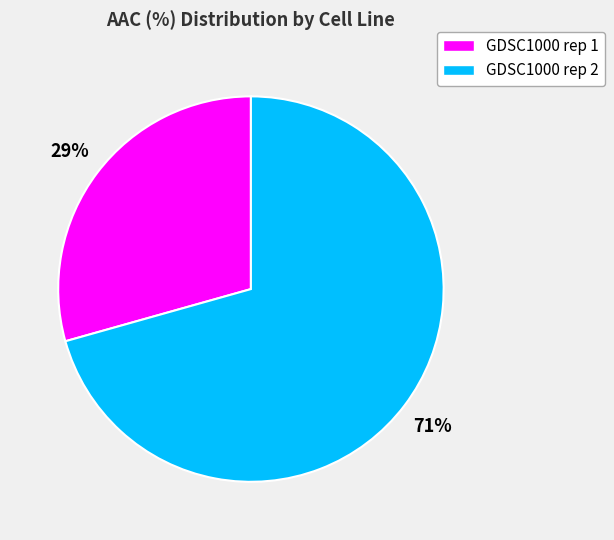

Rank the categories by value from highest to lowest.

GDSC1000 rep 2, GDSC1000 rep 1